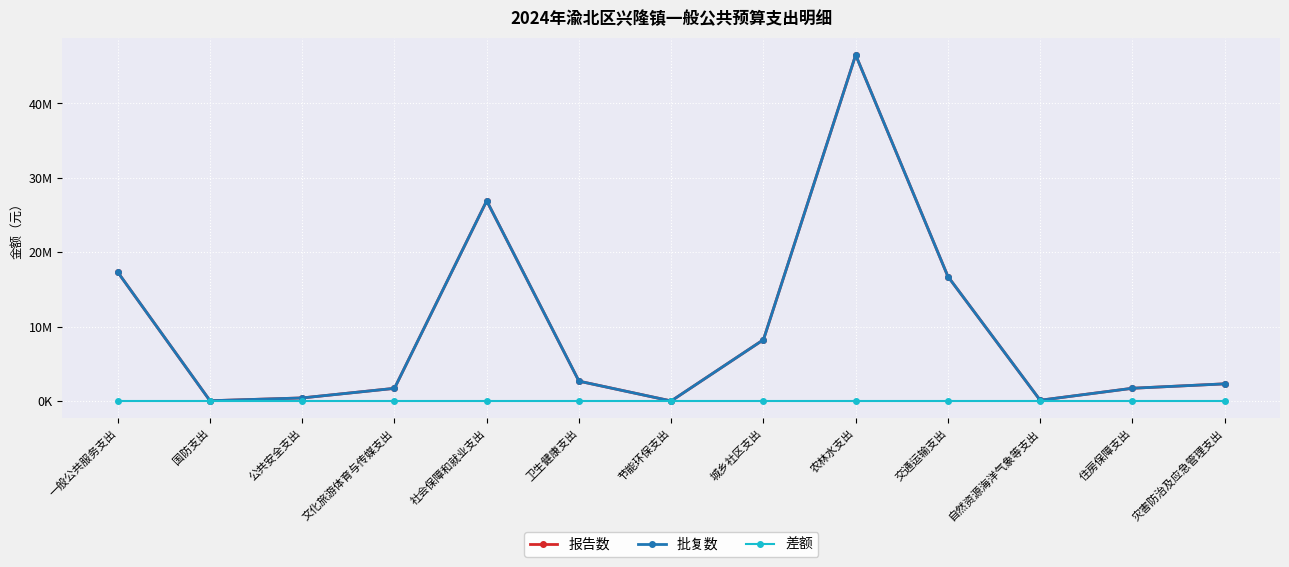

Does the chart have visible grid lines?

Yes